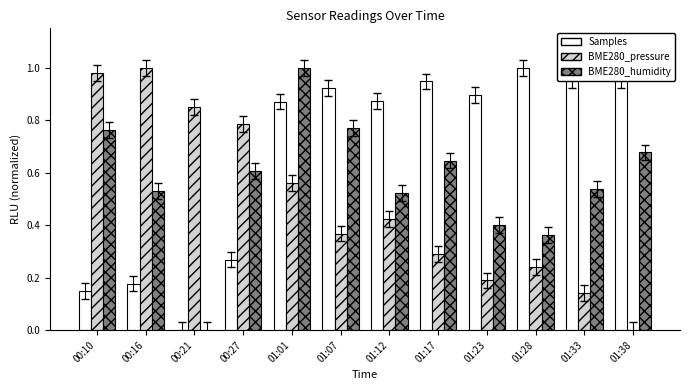

What is the total value across all series at 01:17?

1.9